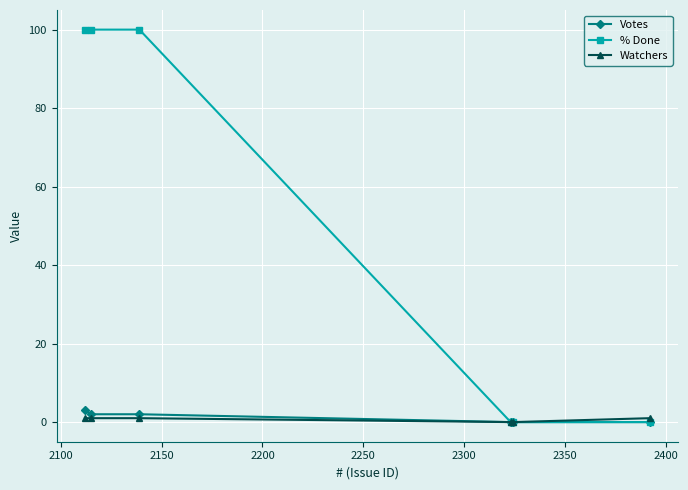

Which series has the largest range (max minus min)?

% Done